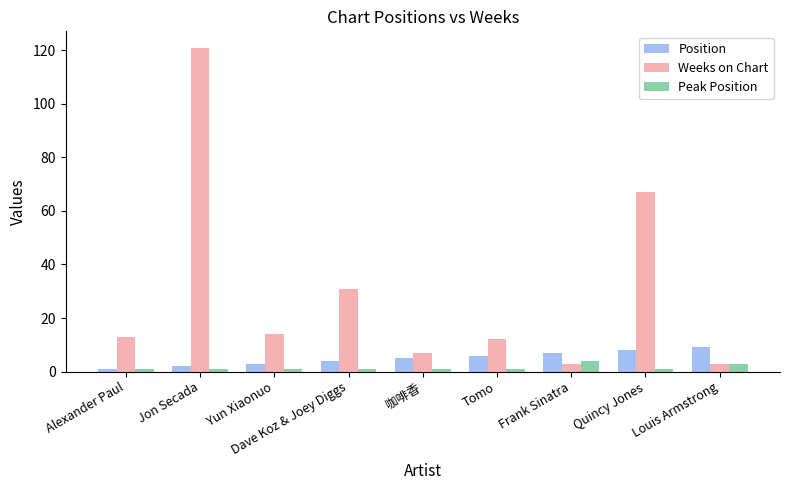

What is the average value of the Weeks on Chart series?

30